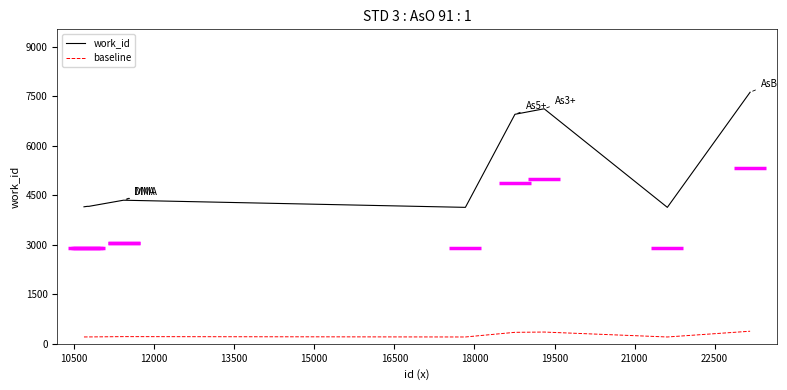

True or false: baseline and work_id intersect in this chart.

False